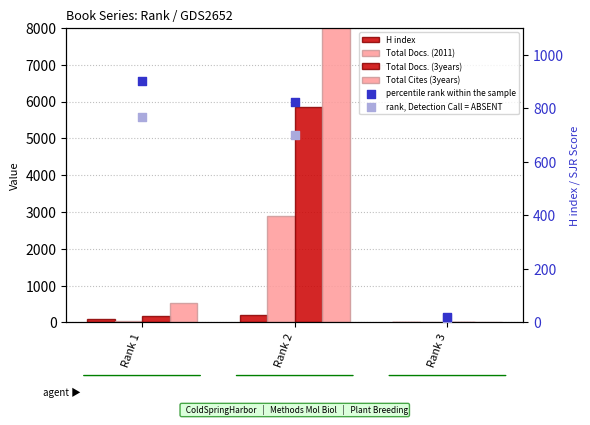

Which series reaches the minimum Y coordinate?

Total Docs. (3years)